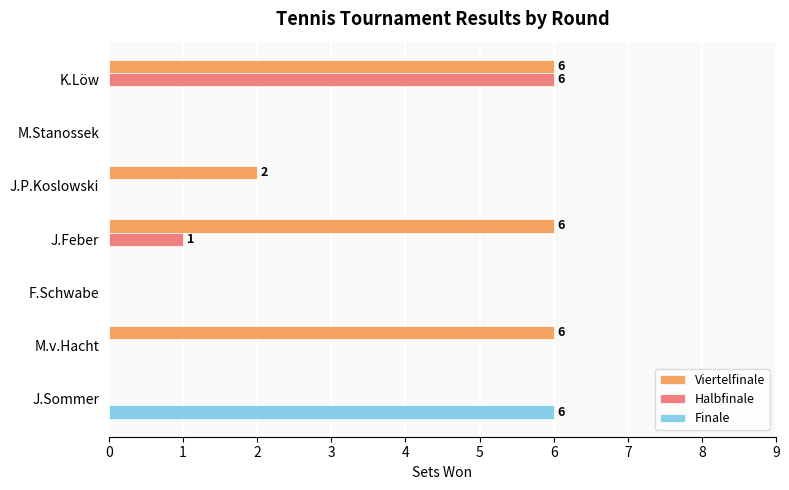

What are all the series names shown in the legend?

Viertelfinale, Halbfinale, Finale